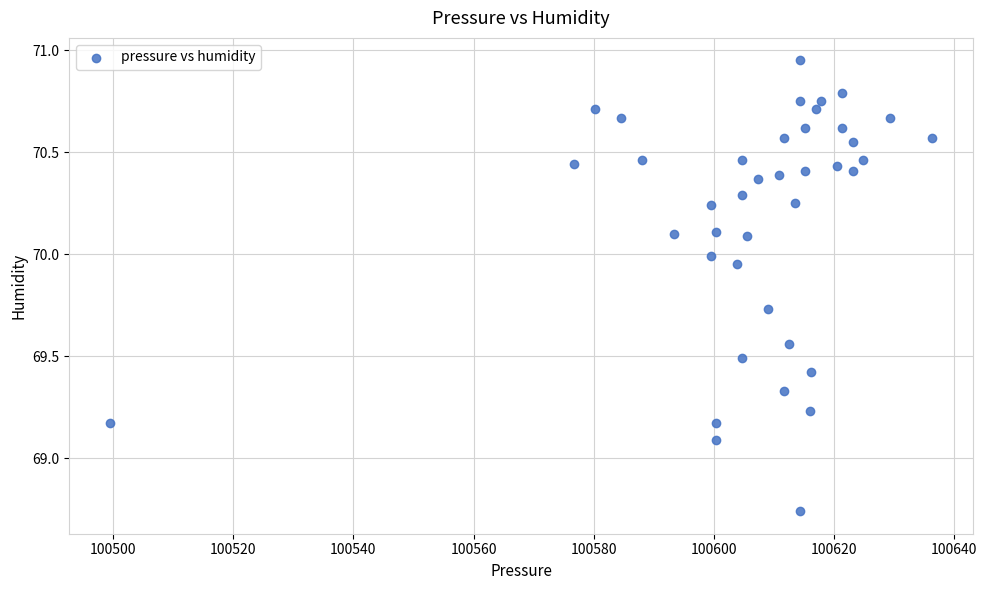

What Y value in the scatter plot is closest to 69?

69.1